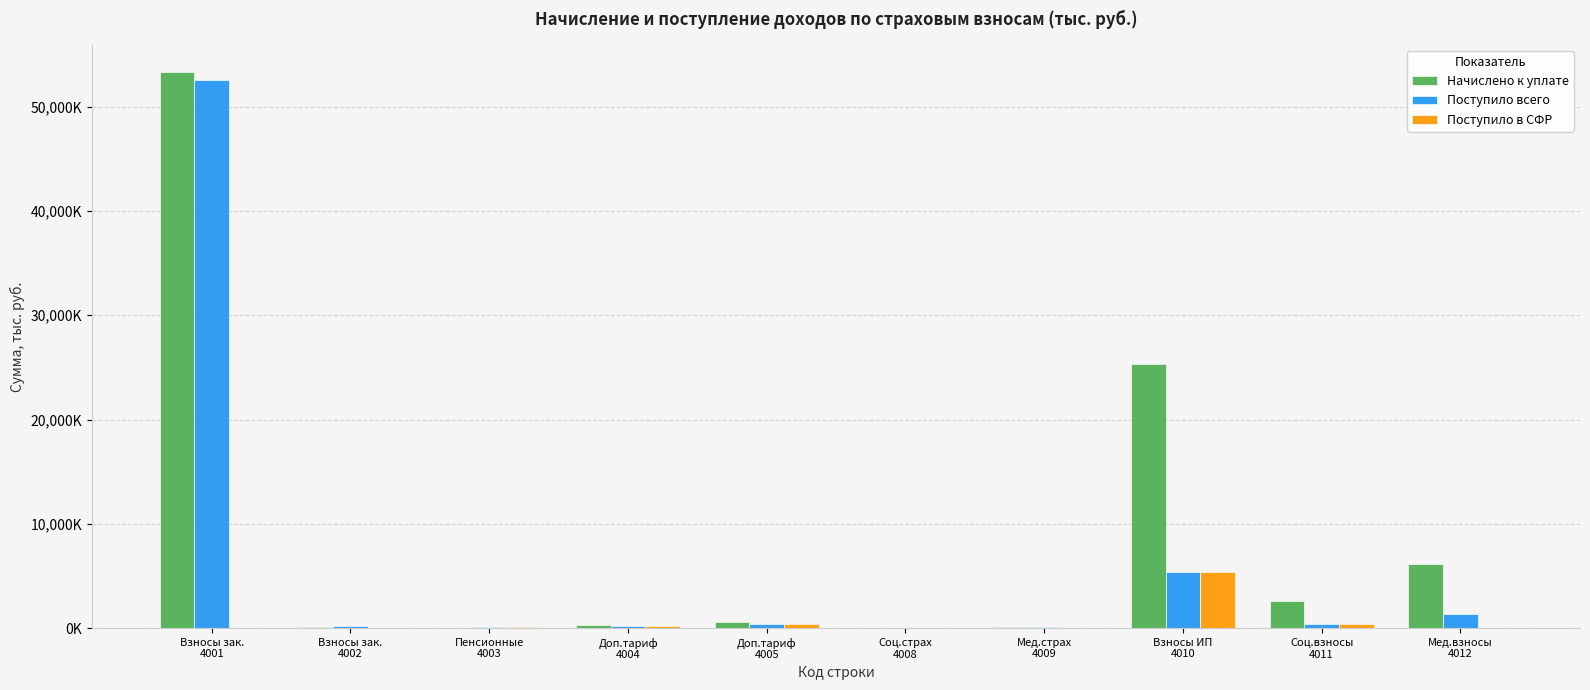

Between Взносы зак.
4001 and Доп.тариф
4004, which series saw the biggest shift?

Начислено к уплате